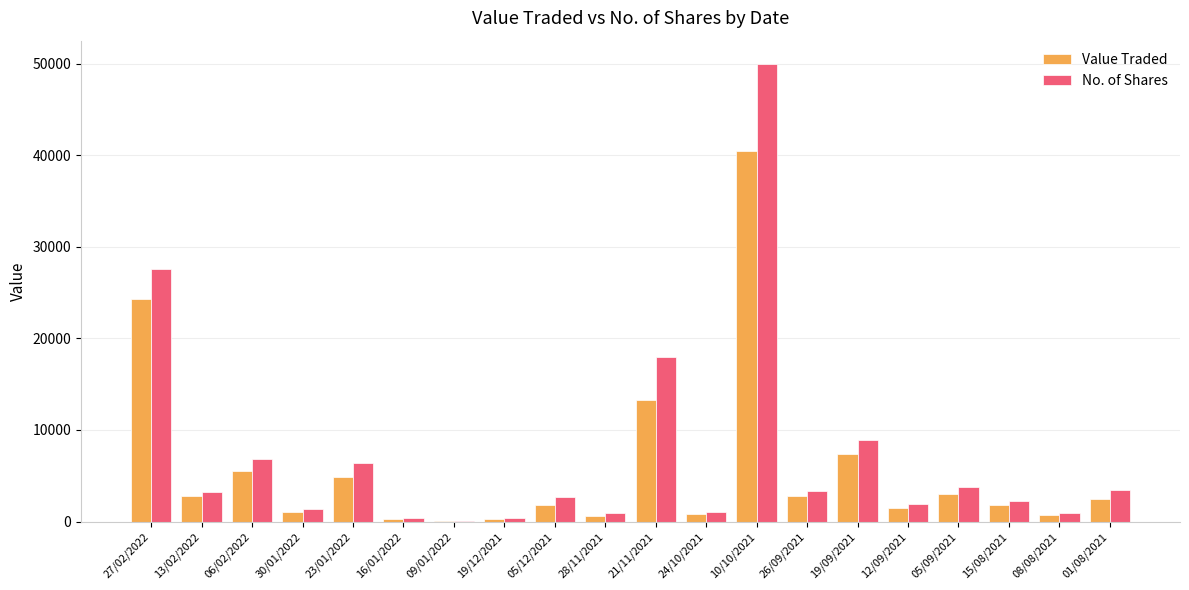

What is the sum of all Value Traded values?

115838